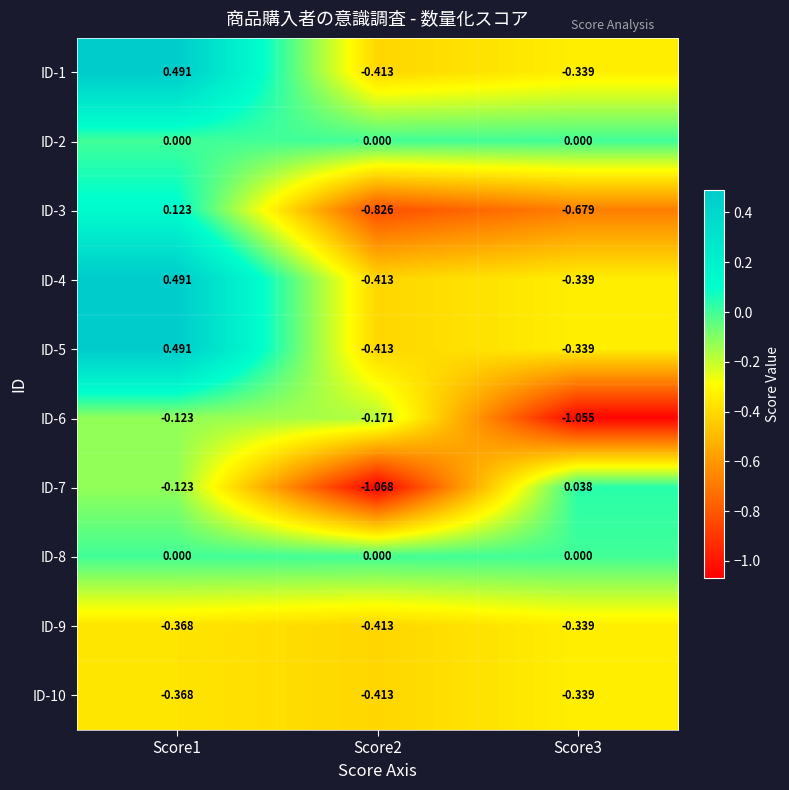

What is the spread (max minus min) of values at Score3?

1.1